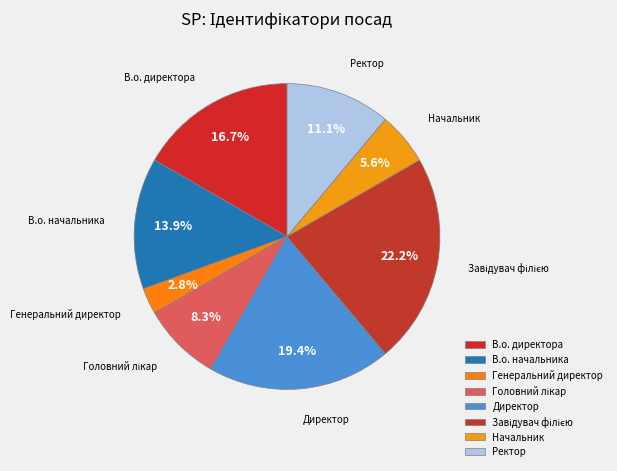

What is the ratio of the value at В.о. начальника to the value at В.о. директора?

0.8